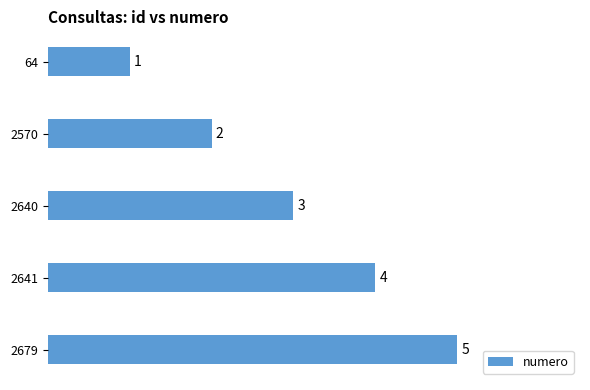

What is the change in value from 64 to 2679?

+4